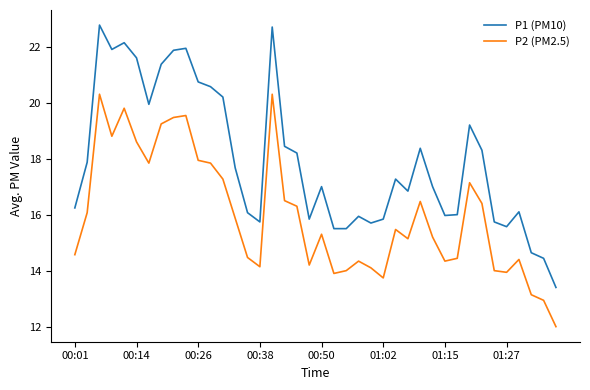

Rank the series by their average value, from lowest to highest.

P2 (PM2.5), P1 (PM10)